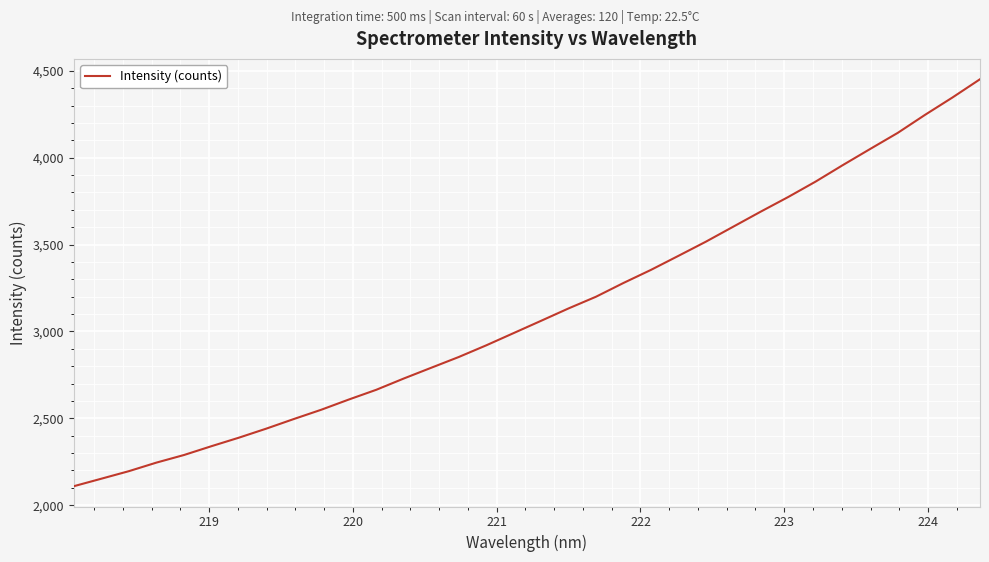

What is the smallest value displayed?

2109.7